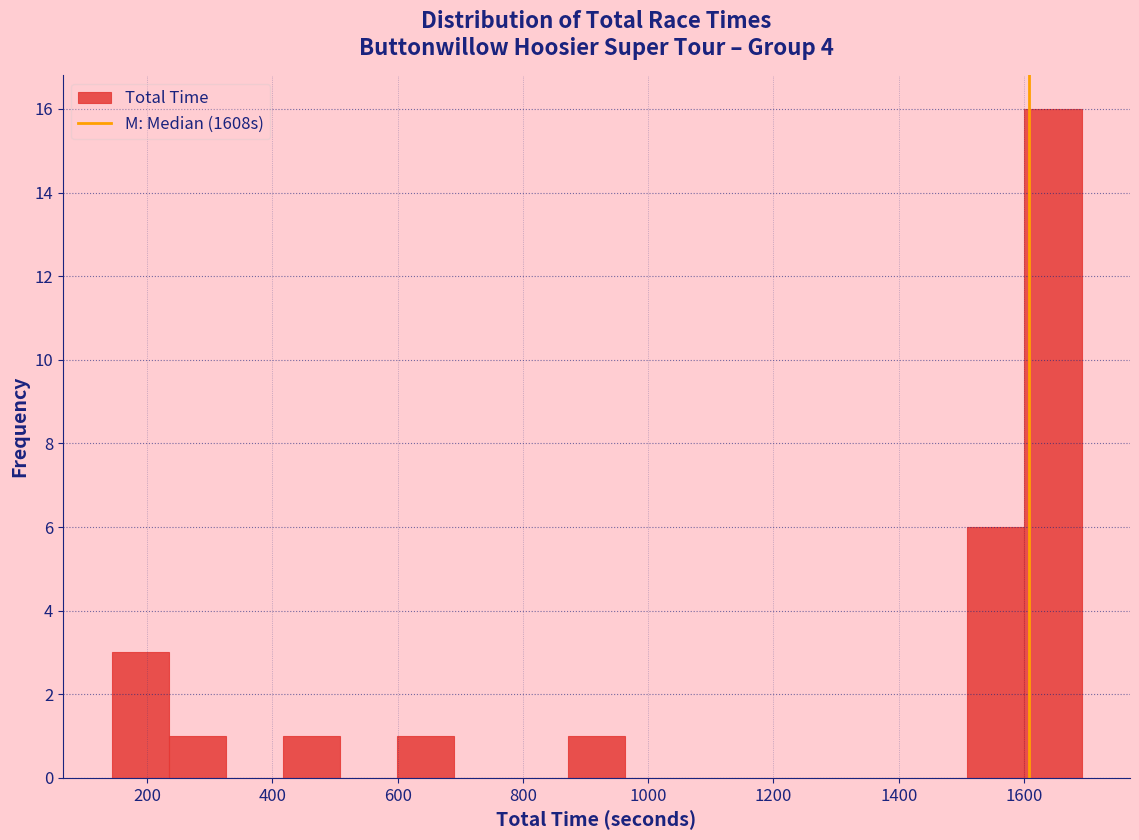

Reading left to right, list every bar in this chart as the range it spans on the x-axis followed by its height. Neither the bar edges nor the heights are printed on the chart, so give them approximately, as read against the axes.

140 to 240: 3
240 to 320: 1
320 to 420: 0
420 to 500: 1
500 to 600: 0
600 to 680: 1
680 to 780: 0
780 to 880: 0
880 to 960: 1
960 to 1060: 0
1060 to 1140: 0
1140 to 1240: 0
1240 to 1320: 0
1320 to 1420: 0
1420 to 1500: 0
1500 to 1600: 6
1600 to 1700: 16